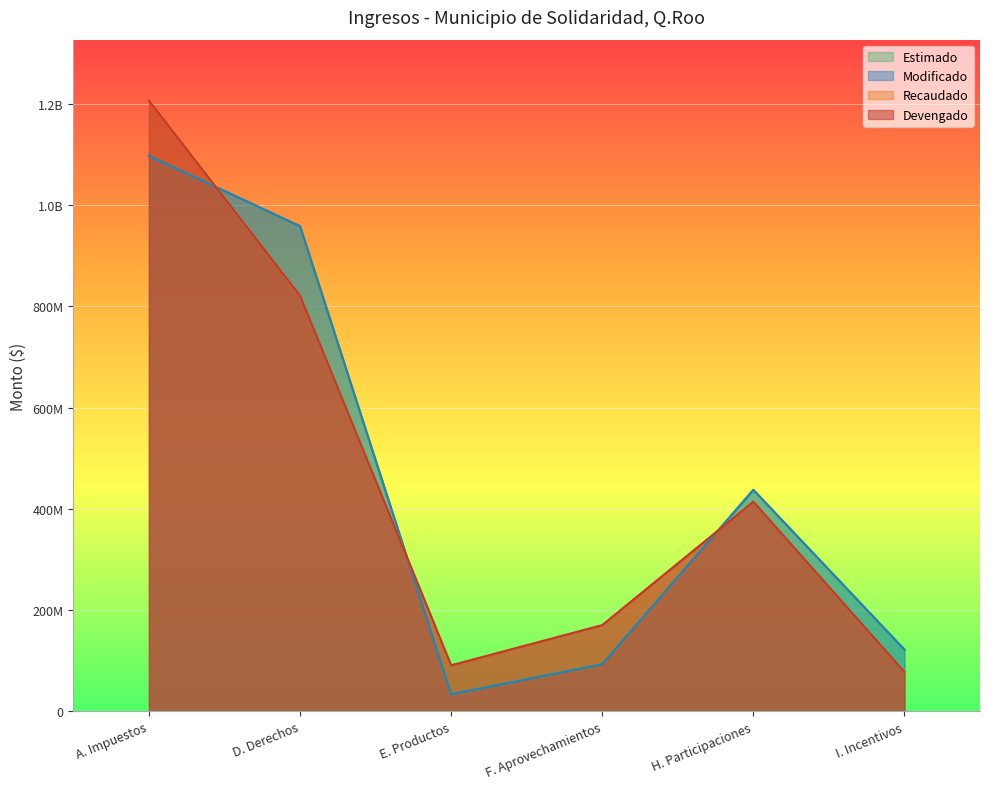

What is the minimum value shown in the chart?

33693584.0